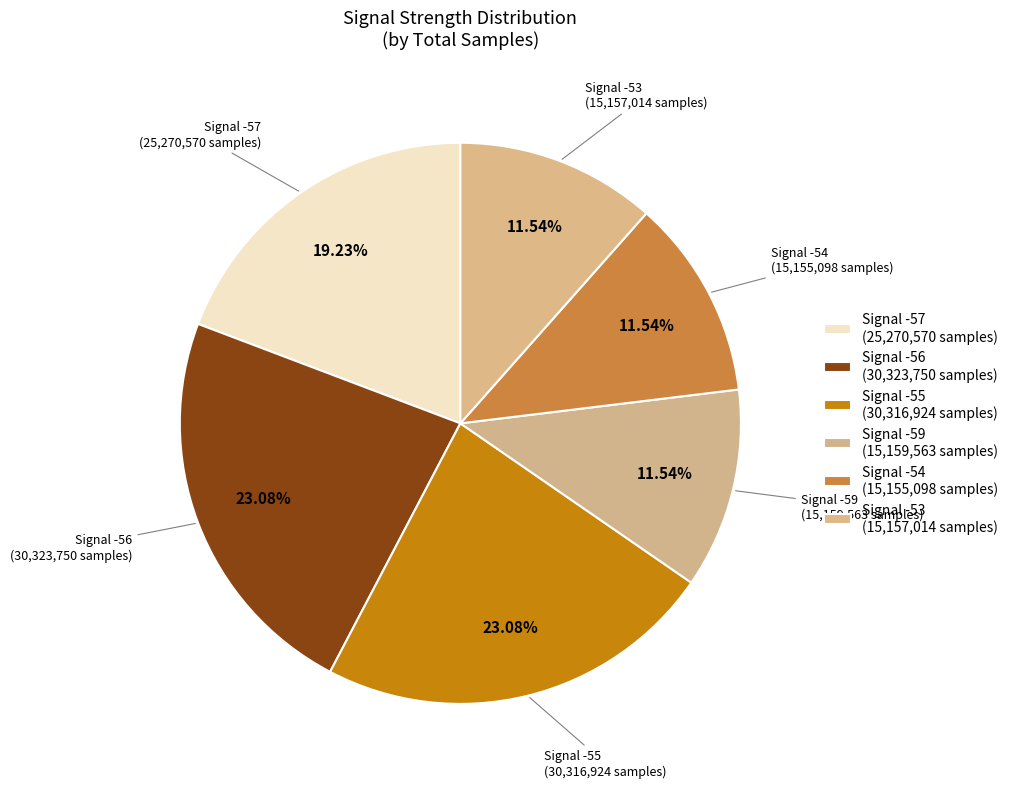

How many segments does this pie chart have?

6